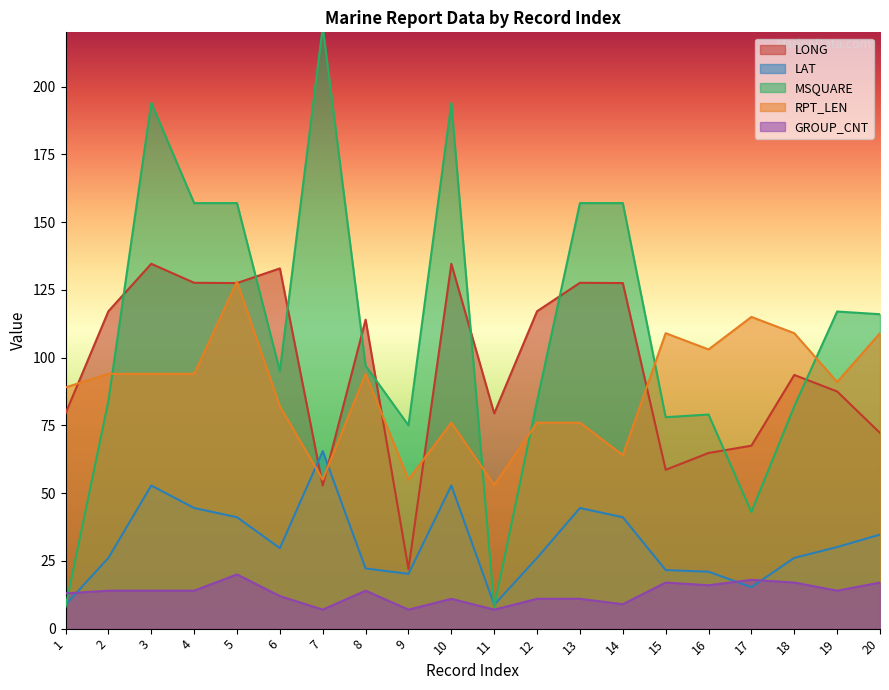

Count the number of data series in this chart.

5